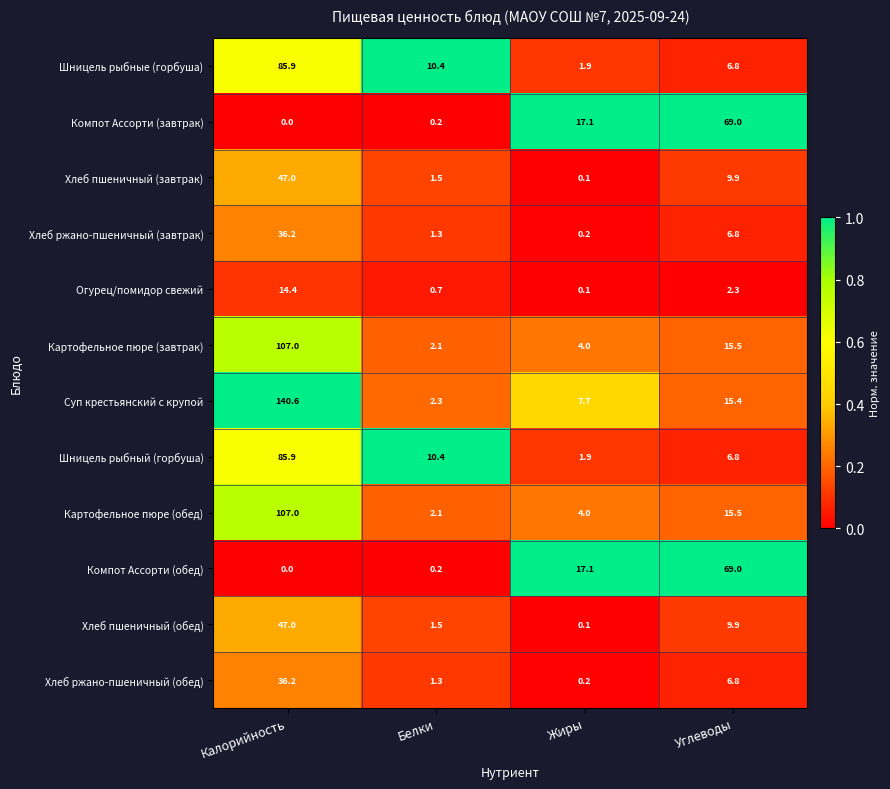

At how many categories does at least one series exceed 0?

4